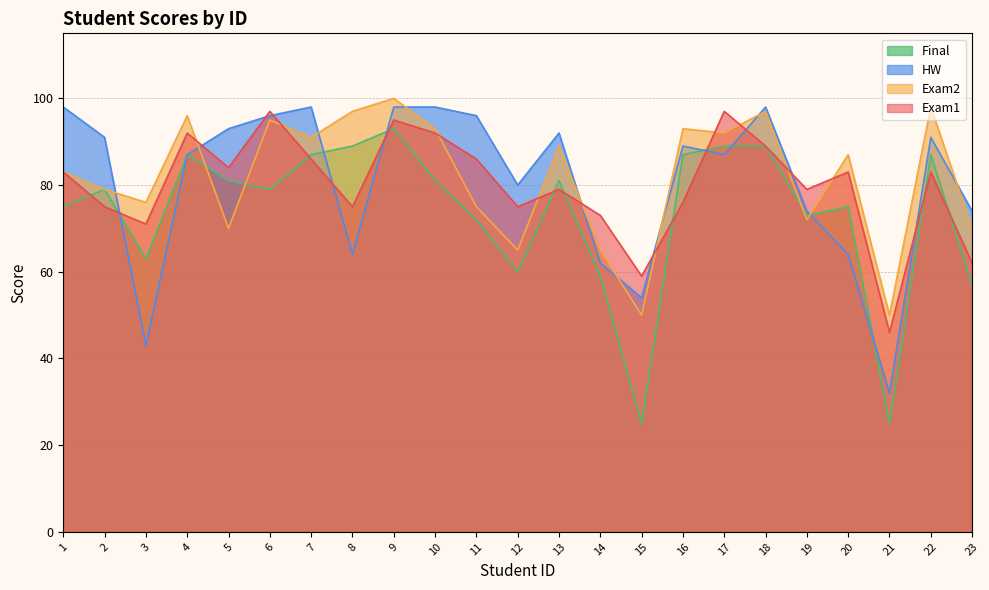

What is the sum of the Final values at 2 and 1?

154